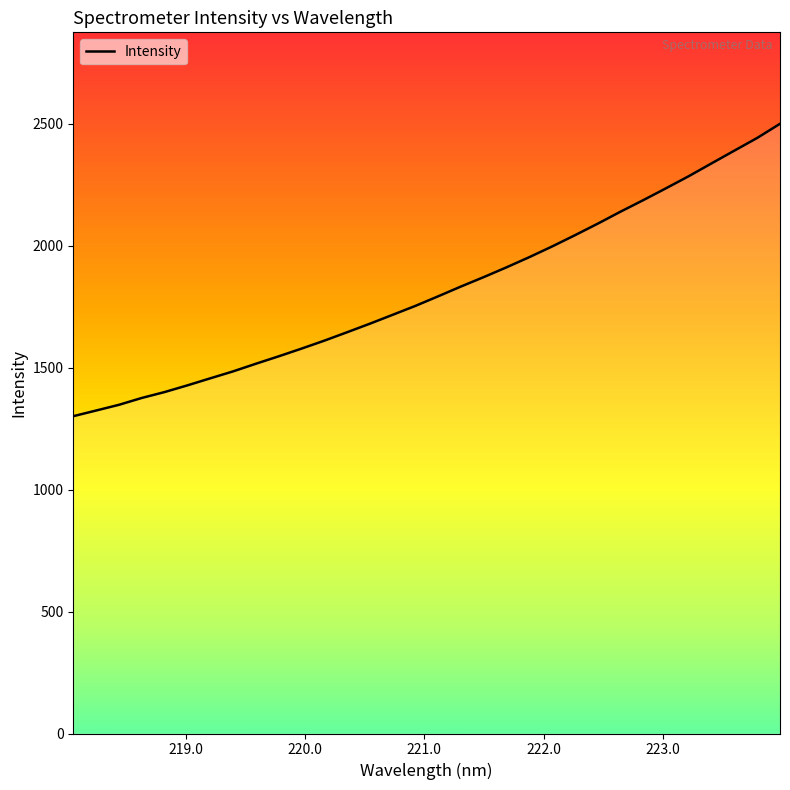

What is the maximum value shown in the chart?

2500.5